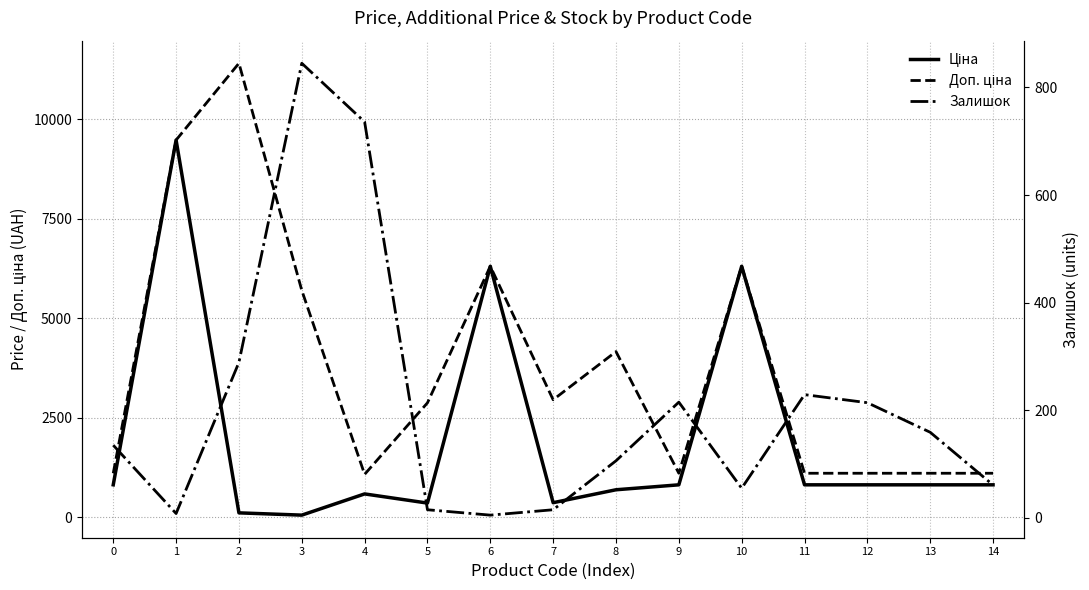

How many values in the Залишок series exceed 135?

7